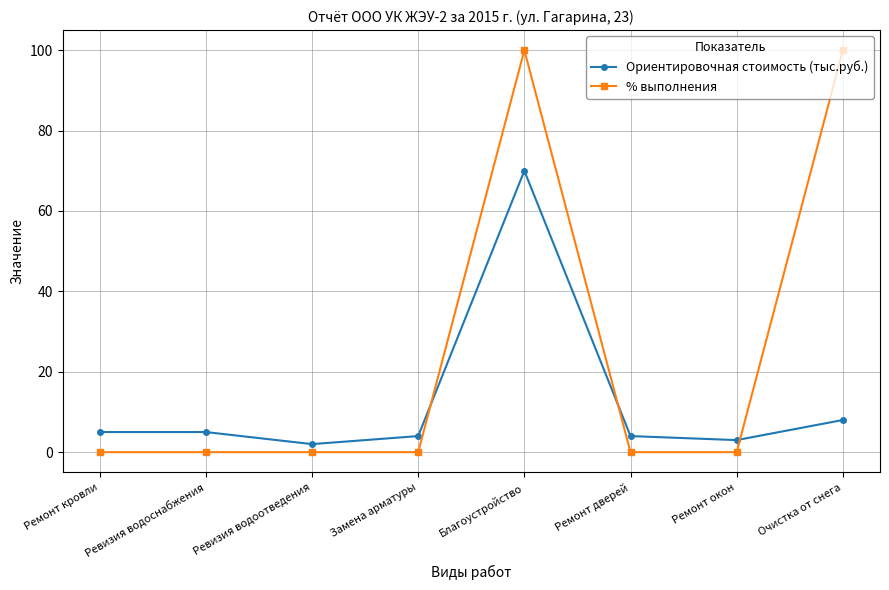

How many data points does each series have?

8